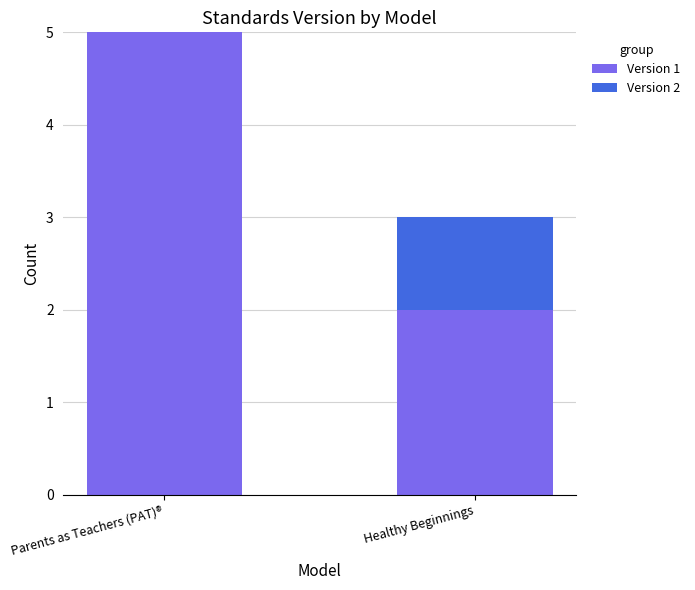

Reading right to left, transcribe the values for Version 1.

Healthy Beginnings=2	Parents as Teachers (PAT)®=5